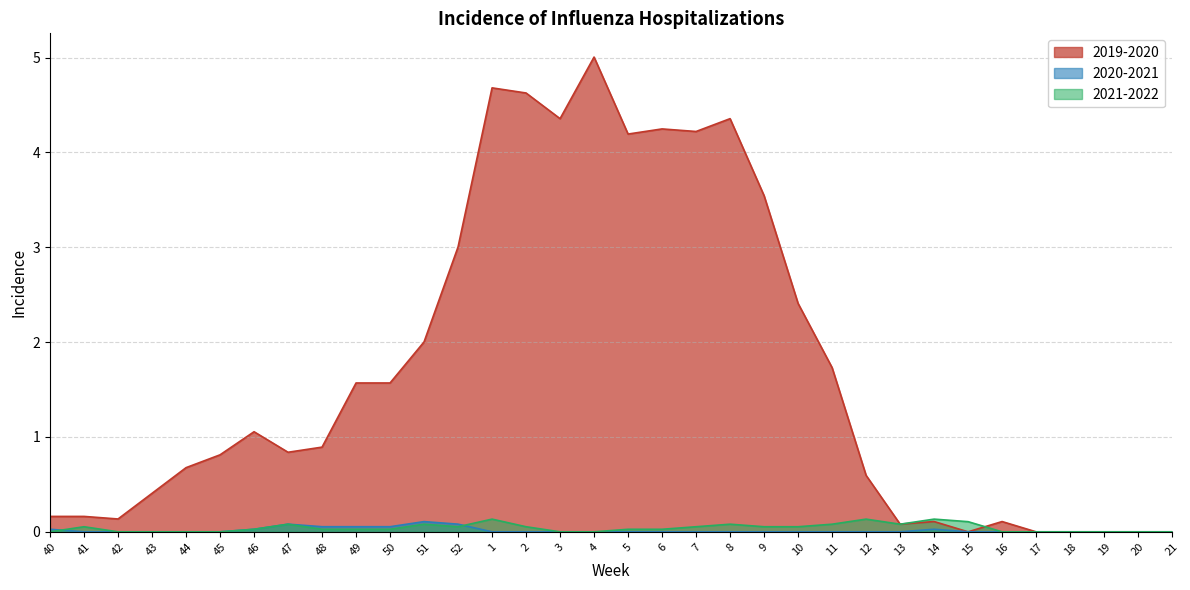

At 11, list the series in order from smallest to largest.

2020-2021, 2021-2022, 2019-2020